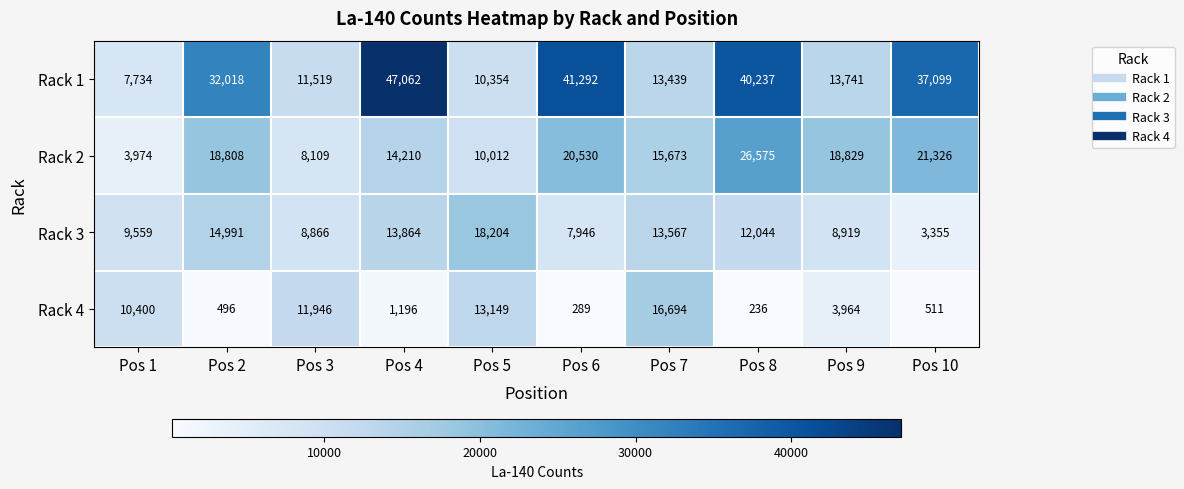

Which series has the largest total across all categories?

Rack 1